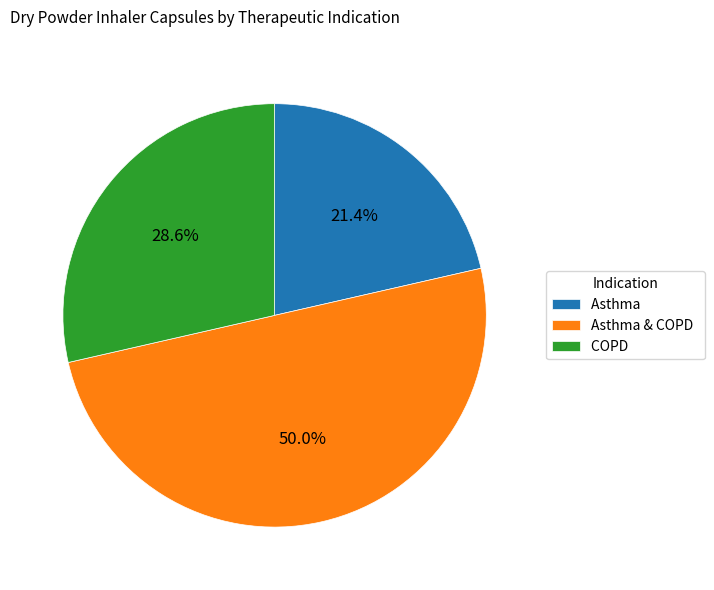

Is COPD the majority of the pie?

No